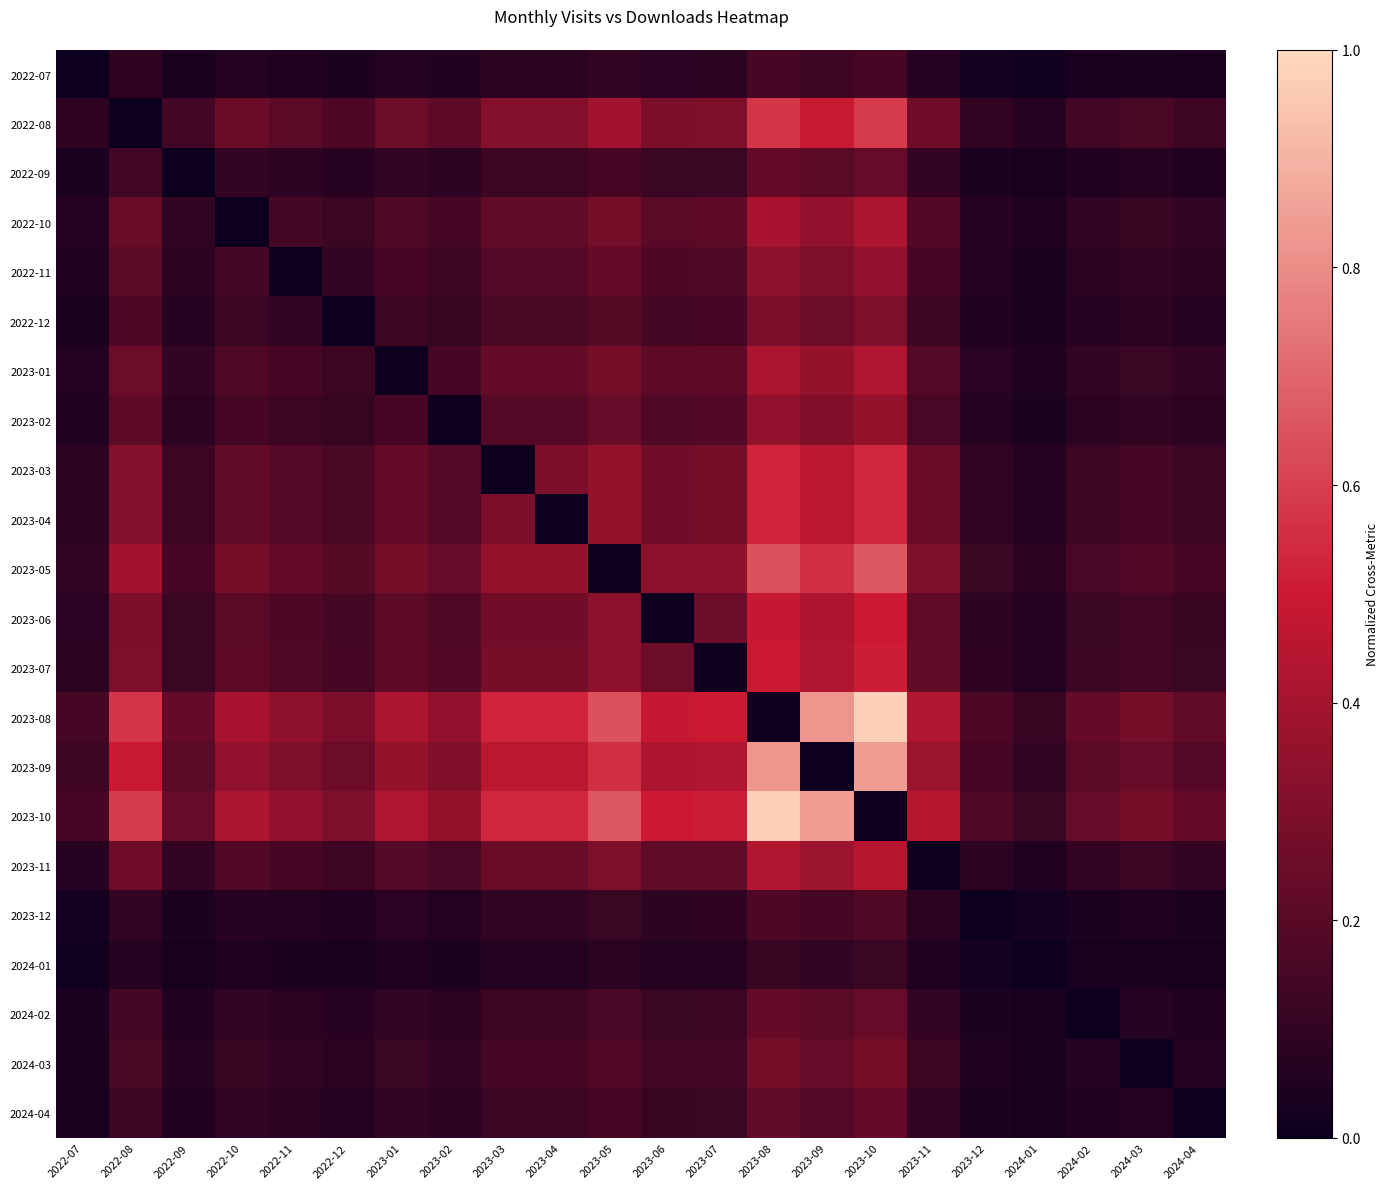

Reading right to left, transcribe all the data shown in this chart.

2022-07: 2024-04=0.0	2024-03=0.0	2024-02=0.0	2024-01=0.0	2023-12=0.0	2023-11=0.1	2023-10=0.2	2023-09=0.1	2023-08=0.2	2023-07=0.1	2023-06=0.1	2023-05=0.1	2023-04=0.1	2023-03=0.1	2023-02=0.1	2023-01=0.1	2022-12=0.0	2022-11=0.1	2022-10=0.1	2022-09=0.0	2022-08=0.1	2022-07=0.0
2022-08: 2024-04=0.1	2024-03=0.2	2024-02=0.1	2024-01=0.1	2023-12=0.1	2023-11=0.3	2023-10=0.6	2023-09=0.5	2023-08=0.6	2023-07=0.3	2023-06=0.3	2023-05=0.4	2023-04=0.3	2023-03=0.3	2023-02=0.2	2023-01=0.2	2022-12=0.2	2022-11=0.2	2022-10=0.2	2022-09=0.1	2022-08=0.0	2022-07=0.1
2022-09: 2024-04=0.1	2024-03=0.1	2024-02=0.1	2024-01=0.0	2023-12=0.0	2023-11=0.1	2023-10=0.2	2023-09=0.2	2023-08=0.2	2023-07=0.1	2023-06=0.1	2023-05=0.2	2023-04=0.1	2023-03=0.1	2023-02=0.1	2023-01=0.1	2022-12=0.1	2022-11=0.1	2022-10=0.1	2022-09=0.0	2022-08=0.1	2022-07=0.0
2022-10: 2024-04=0.1	2024-03=0.1	2024-02=0.1	2024-01=0.0	2023-12=0.1	2023-11=0.2	2023-10=0.4	2023-09=0.4	2023-08=0.4	2023-07=0.2	2023-06=0.2	2023-05=0.3	2023-04=0.2	2023-03=0.2	2023-02=0.1	2023-01=0.2	2022-12=0.1	2022-11=0.1	2022-10=0.0	2022-09=0.1	2022-08=0.2	2022-07=0.1
2022-11: 2024-04=0.1	2024-03=0.1	2024-02=0.1	2024-01=0.0	2023-12=0.1	2023-11=0.2	2023-10=0.3	2023-09=0.3	2023-08=0.3	2023-07=0.2	2023-06=0.2	2023-05=0.2	2023-04=0.2	2023-03=0.2	2023-02=0.1	2023-01=0.1	2022-12=0.1	2022-11=0.0	2022-10=0.1	2022-09=0.1	2022-08=0.2	2022-07=0.1
2022-12: 2024-04=0.1	2024-03=0.1	2024-02=0.1	2024-01=0.0	2023-12=0.1	2023-11=0.1	2023-10=0.3	2023-09=0.3	2023-08=0.3	2023-07=0.2	2023-06=0.1	2023-05=0.2	2023-04=0.2	2023-03=0.2	2023-02=0.1	2023-01=0.1	2022-12=0.0	2022-11=0.1	2022-10=0.1	2022-09=0.1	2022-08=0.2	2022-07=0.0
2023-01: 2024-04=0.1	2024-03=0.1	2024-02=0.1	2024-01=0.1	2023-12=0.1	2023-11=0.2	2023-10=0.4	2023-09=0.4	2023-08=0.4	2023-07=0.2	2023-06=0.2	2023-05=0.3	2023-04=0.2	2023-03=0.2	2023-02=0.2	2023-01=0.0	2022-12=0.1	2022-11=0.1	2022-10=0.2	2022-09=0.1	2022-08=0.2	2022-07=0.1
2023-02: 2024-04=0.1	2024-03=0.1	2024-02=0.1	2024-01=0.0	2023-12=0.1	2023-11=0.2	2023-10=0.4	2023-09=0.3	2023-08=0.4	2023-07=0.2	2023-06=0.2	2023-05=0.2	2023-04=0.2	2023-03=0.2	2023-02=0.0	2023-01=0.2	2022-12=0.1	2022-11=0.1	2022-10=0.1	2022-09=0.1	2022-08=0.2	2022-07=0.1
2023-03: 2024-04=0.1	2024-03=0.2	2024-02=0.1	2024-01=0.1	2023-12=0.1	2023-11=0.2	2023-10=0.5	2023-09=0.5	2023-08=0.5	2023-07=0.3	2023-06=0.3	2023-05=0.4	2023-04=0.3	2023-03=0.0	2023-02=0.2	2023-01=0.2	2022-12=0.2	2022-11=0.2	2022-10=0.2	2022-09=0.1	2022-08=0.3	2022-07=0.1
2023-04: 2024-04=0.1	2024-03=0.2	2024-02=0.1	2024-01=0.1	2023-12=0.1	2023-11=0.2	2023-10=0.5	2023-09=0.5	2023-08=0.5	2023-07=0.3	2023-06=0.3	2023-05=0.4	2023-04=0.0	2023-03=0.3	2023-02=0.2	2023-01=0.2	2022-12=0.2	2022-11=0.2	2022-10=0.2	2022-09=0.1	2022-08=0.3	2022-07=0.1
2023-05: 2024-04=0.2	2024-03=0.2	2024-02=0.2	2024-01=0.1	2023-12=0.1	2023-11=0.3	2023-10=0.7	2023-09=0.6	2023-08=0.6	2023-07=0.3	2023-06=0.3	2023-05=0.0	2023-04=0.4	2023-03=0.4	2023-02=0.2	2023-01=0.3	2022-12=0.2	2022-11=0.2	2022-10=0.3	2022-09=0.2	2022-08=0.4	2022-07=0.1
2023-06: 2024-04=0.1	2024-03=0.1	2024-02=0.1	2024-01=0.1	2023-12=0.1	2023-11=0.2	2023-10=0.5	2023-09=0.4	2023-08=0.5	2023-07=0.3	2023-06=0.0	2023-05=0.3	2023-04=0.3	2023-03=0.3	2023-02=0.2	2023-01=0.2	2022-12=0.1	2022-11=0.2	2022-10=0.2	2022-09=0.1	2022-08=0.3	2022-07=0.1
2023-07: 2024-04=0.1	2024-03=0.1	2024-02=0.1	2024-01=0.1	2023-12=0.1	2023-11=0.2	2023-10=0.5	2023-09=0.4	2023-08=0.5	2023-07=0.0	2023-06=0.3	2023-05=0.3	2023-04=0.3	2023-03=0.3	2023-02=0.2	2023-01=0.2	2022-12=0.2	2022-11=0.2	2022-10=0.2	2022-09=0.1	2022-08=0.3	2022-07=0.1
2023-08: 2024-04=0.2	2024-03=0.3	2024-02=0.2	2024-01=0.1	2023-12=0.2	2023-11=0.4	2023-10=1.0	2023-09=0.8	2023-08=0.0	2023-07=0.5	2023-06=0.5	2023-05=0.6	2023-04=0.5	2023-03=0.5	2023-02=0.4	2023-01=0.4	2022-12=0.3	2022-11=0.3	2022-10=0.4	2022-09=0.2	2022-08=0.6	2022-07=0.2
2023-09: 2024-04=0.2	2024-03=0.2	2024-02=0.2	2024-01=0.1	2023-12=0.1	2023-11=0.4	2023-10=0.8	2023-09=0.0	2023-08=0.8	2023-07=0.4	2023-06=0.4	2023-05=0.6	2023-04=0.5	2023-03=0.5	2023-02=0.3	2023-01=0.4	2022-12=0.3	2022-11=0.3	2022-10=0.4	2022-09=0.2	2022-08=0.5	2022-07=0.1
2023-10: 2024-04=0.2	2024-03=0.3	2024-02=0.2	2024-01=0.1	2023-12=0.2	2023-11=0.4	2023-10=0.0	2023-09=0.8	2023-08=1.0	2023-07=0.5	2023-06=0.5	2023-05=0.7	2023-04=0.5	2023-03=0.5	2023-02=0.4	2023-01=0.4	2022-12=0.3	2022-11=0.3	2022-10=0.4	2022-09=0.2	2022-08=0.6	2022-07=0.2
2023-11: 2024-04=0.1	2024-03=0.1	2024-02=0.1	2024-01=0.1	2023-12=0.1	2023-11=0.0	2023-10=0.4	2023-09=0.4	2023-08=0.4	2023-07=0.2	2023-06=0.2	2023-05=0.3	2023-04=0.2	2023-03=0.2	2023-02=0.2	2023-01=0.2	2022-12=0.1	2022-11=0.2	2022-10=0.2	2022-09=0.1	2022-08=0.3	2022-07=0.1
2023-12: 2024-04=0.0	2024-03=0.0	2024-02=0.0	2024-01=0.0	2023-12=0.0	2023-11=0.1	2023-10=0.2	2023-09=0.1	2023-08=0.2	2023-07=0.1	2023-06=0.1	2023-05=0.1	2023-04=0.1	2023-03=0.1	2023-02=0.1	2023-01=0.1	2022-12=0.1	2022-11=0.1	2022-10=0.1	2022-09=0.0	2022-08=0.1	2022-07=0.0
2024-01: 2024-04=0.0	2024-03=0.0	2024-02=0.0	2024-01=0.0	2023-12=0.0	2023-11=0.1	2023-10=0.1	2023-09=0.1	2023-08=0.1	2023-07=0.1	2023-06=0.1	2023-05=0.1	2023-04=0.1	2023-03=0.1	2023-02=0.0	2023-01=0.1	2022-12=0.0	2022-11=0.0	2022-10=0.0	2022-09=0.0	2022-08=0.1	2022-07=0.0
2024-02: 2024-04=0.1	2024-03=0.1	2024-02=0.0	2024-01=0.0	2023-12=0.0	2023-11=0.1	2023-10=0.2	2023-09=0.2	2023-08=0.2	2023-07=0.1	2023-06=0.1	2023-05=0.2	2023-04=0.1	2023-03=0.1	2023-02=0.1	2023-01=0.1	2022-12=0.1	2022-11=0.1	2022-10=0.1	2022-09=0.1	2022-08=0.1	2022-07=0.0
2024-03: 2024-04=0.1	2024-03=0.0	2024-02=0.1	2024-01=0.0	2023-12=0.0	2023-11=0.1	2023-10=0.3	2023-09=0.2	2023-08=0.3	2023-07=0.1	2023-06=0.1	2023-05=0.2	2023-04=0.2	2023-03=0.2	2023-02=0.1	2023-01=0.1	2022-12=0.1	2022-11=0.1	2022-10=0.1	2022-09=0.1	2022-08=0.2	2022-07=0.0
2024-04: 2024-04=0.0	2024-03=0.1	2024-02=0.1	2024-01=0.0	2023-12=0.0	2023-11=0.1	2023-10=0.2	2023-09=0.2	2023-08=0.2	2023-07=0.1	2023-06=0.1	2023-05=0.2	2023-04=0.1	2023-03=0.1	2023-02=0.1	2023-01=0.1	2022-12=0.1	2022-11=0.1	2022-10=0.1	2022-09=0.1	2022-08=0.1	2022-07=0.0